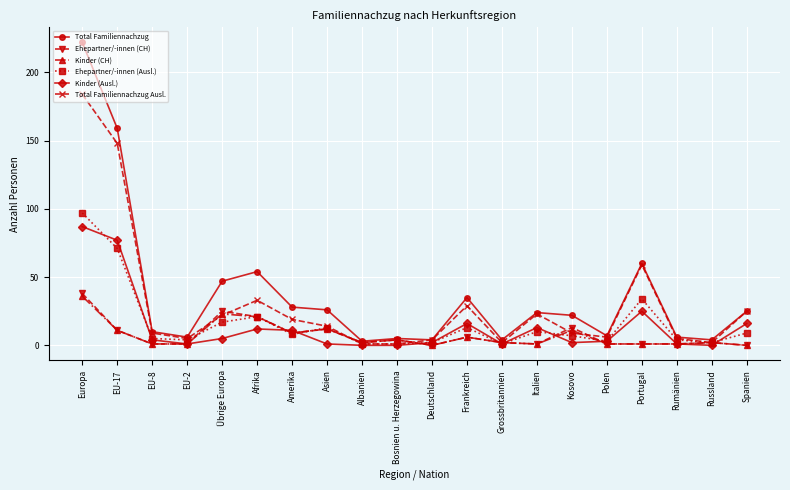

Which category has the highest value in the Total Familiennachzug series?

Europa